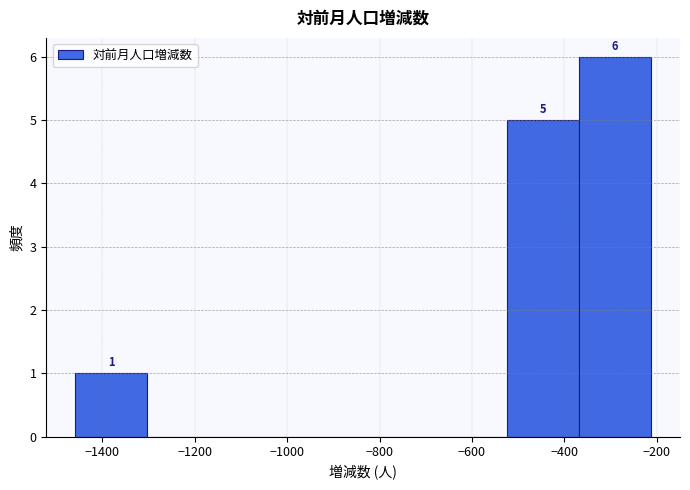

Which range on the x-axis has the tallest bar?

-360 to -220